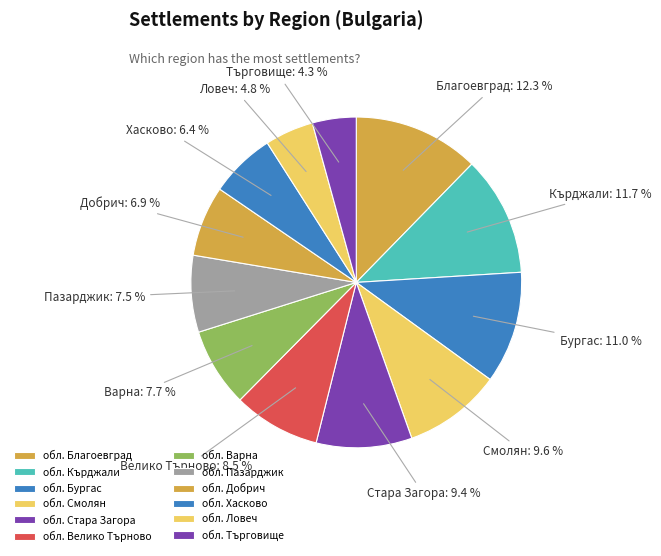

How many segments does this pie chart have?

12